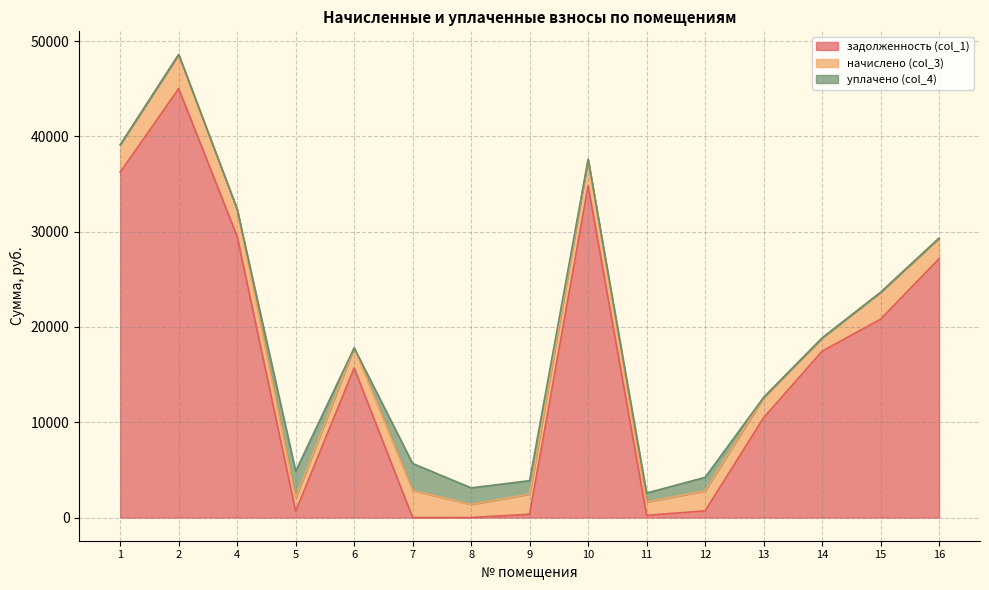

What are all the series names shown in the legend?

задолженность (col_1), начислено (col_3), уплачено (col_4)